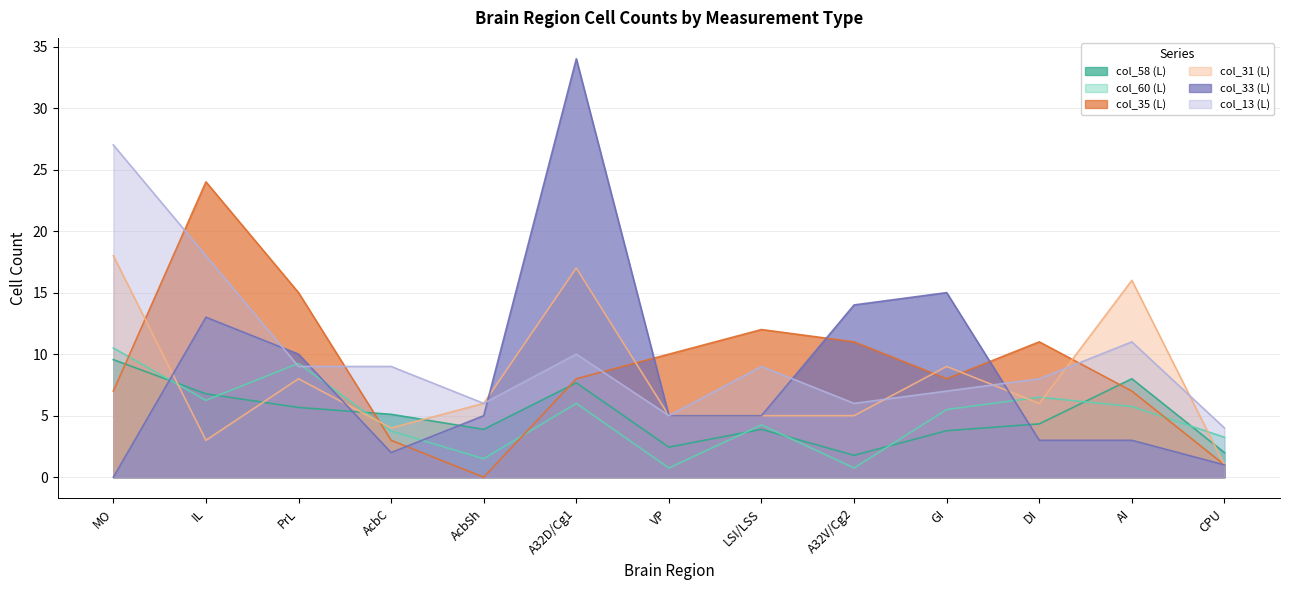

The value of col_31 (L) at A32V/Cg2 is 7.6. True or false?

False